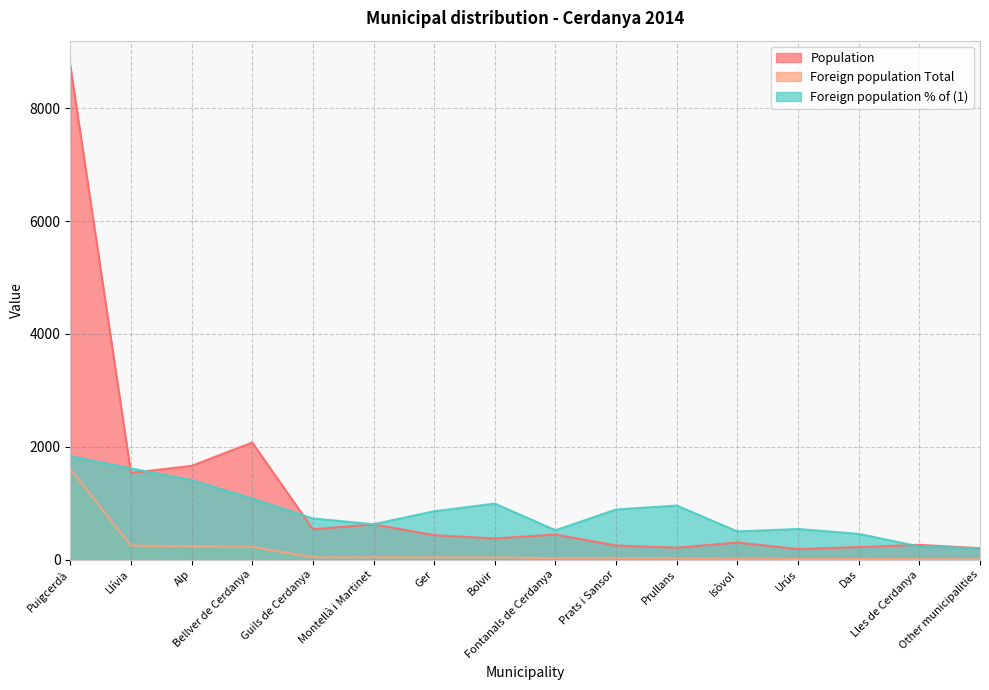

Rank the series by their maximum value, from lowest to highest.

Foreign population Total, Foreign population % of (1), Population